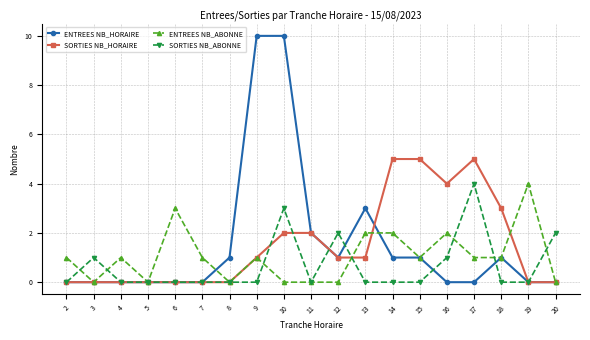

Which series has the largest range (max minus min)?

ENTREES NB_HORAIRE